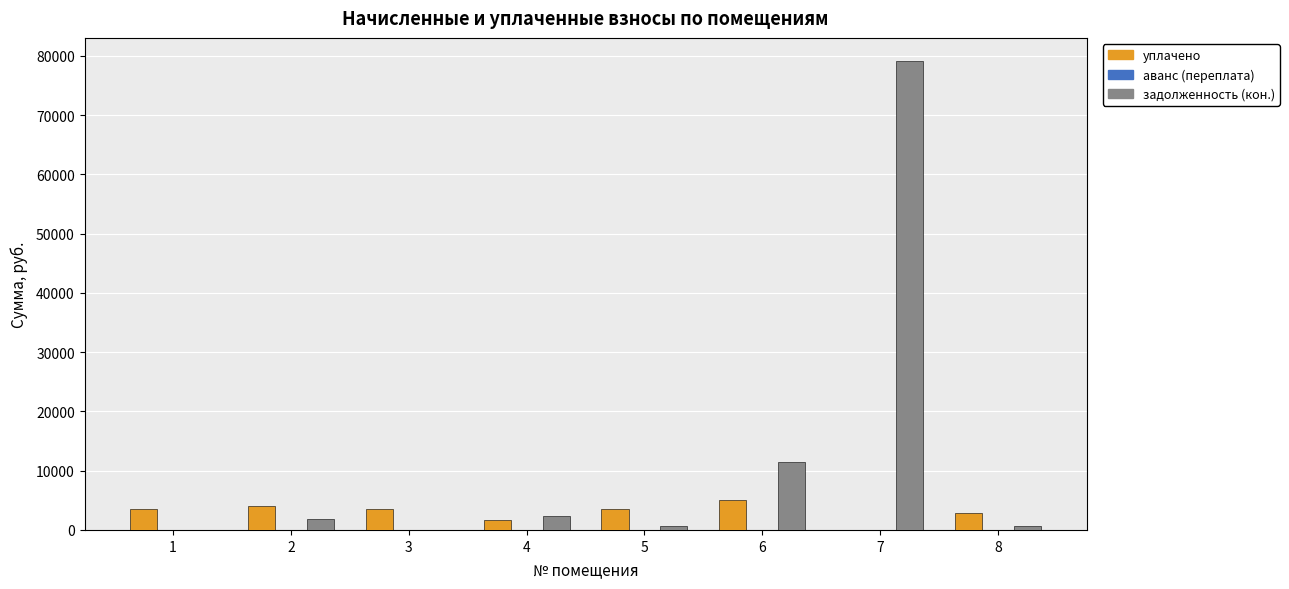

The value of уплачено at 8 is 2912.9. True or false?

True